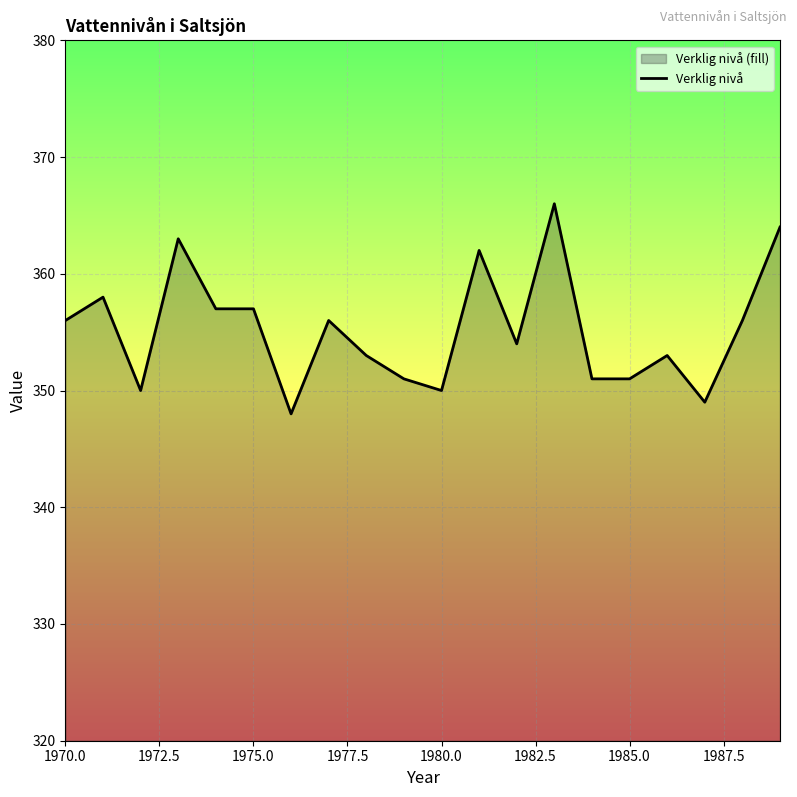

How many lines are shown in the chart?

1